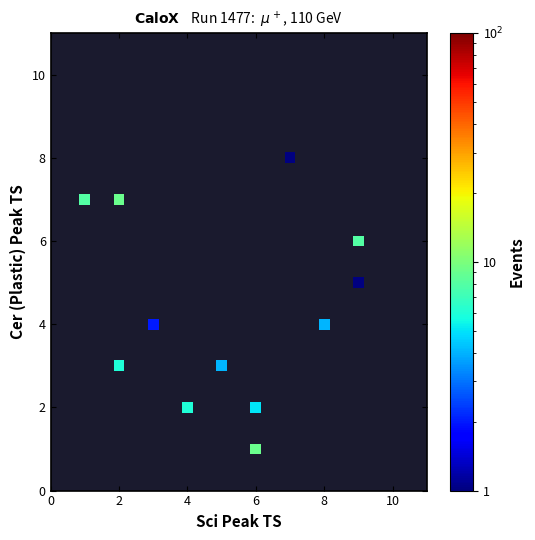

What is the average X value?

5